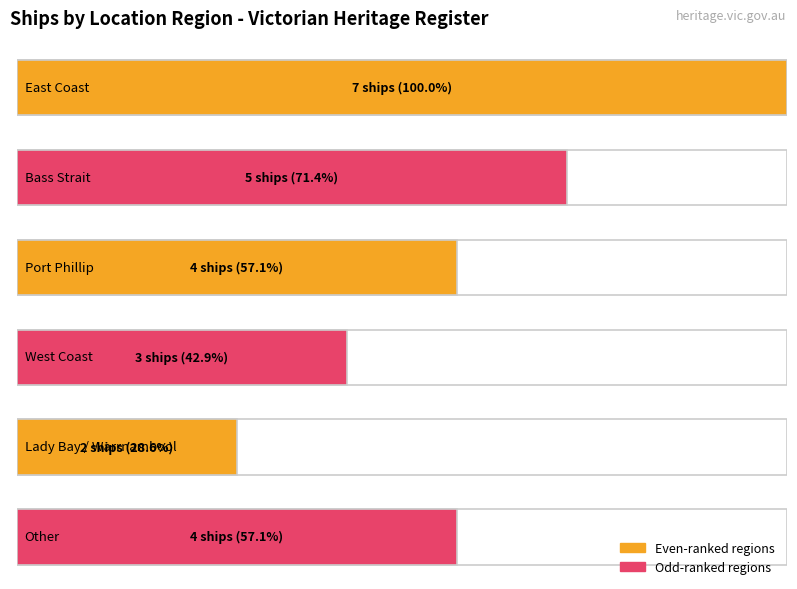

Rank the categories by value from lowest to highest.

Lady Bay, Warrnambool, West Coast, Port Phillip, Other, Bass Strait, East Coast